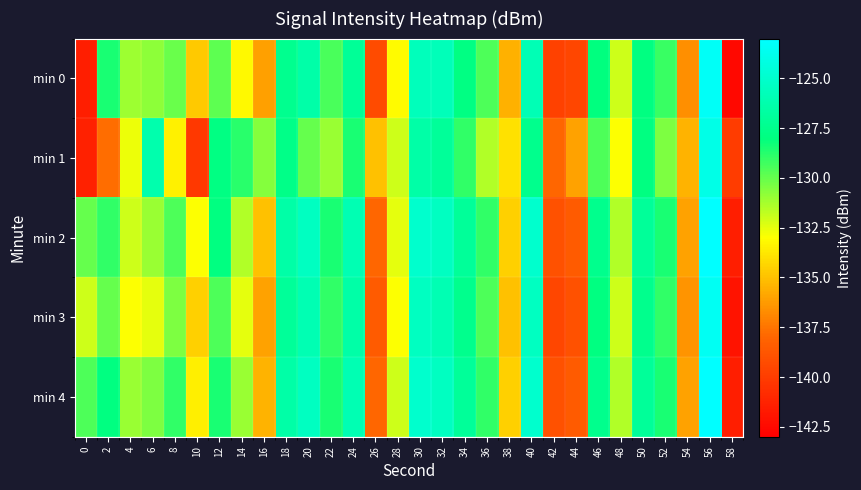

Reading right to left, what are all the values shown in this chart?

min 0: 58=-142.6	56=-123.4	54=-136.6	52=-129.1	50=-128.0	48=-132.1	46=-128.0	44=-139.5	42=-139.7	40=-125.9	38=-135.5	36=-129.5	34=-127.9	32=-125.7	30=-125.7	28=-133.1	26=-139.3	24=-127.1	22=-129.4	20=-126.4	18=-127.4	16=-136.1	14=-133.2	12=-129.8	10=-134.7	8=-130.1	6=-130.8	4=-131.1	2=-128.5	0=-141.5
min 1: 58=-140.0	56=-124.0	54=-135.5	52=-130.5	50=-128.0	48=-133.0	46=-129.5	44=-136.0	42=-138.0	40=-127.5	38=-134.0	36=-131.5	34=-129.0	32=-127.0	30=-126.5	28=-132.0	26=-135.0	24=-128.5	22=-131.0	20=-130.0	18=-127.6	16=-130.6	14=-128.8	12=-127.9	10=-140.2	8=-133.4	6=-126.2	4=-132.7	2=-137.7	0=-141.3
min 2: 58=-141.5	56=-123.0	54=-136.0	52=-128.5	50=-127.0	48=-131.5	46=-127.5	44=-138.5	42=-139.0	40=-125.0	38=-134.5	36=-129.0	34=-127.0	32=-125.5	30=-125.0	28=-132.5	26=-138.0	24=-126.0	22=-128.5	20=-125.5	18=-126.5	16=-135.0	14=-131.5	12=-128.0	10=-133.0	8=-129.5	6=-131.0	4=-132.0	2=-129.0	0=-130.0
min 3: 58=-142.0	56=-123.5	54=-136.5	52=-129.0	50=-127.5	48=-132.0	46=-128.0	44=-139.0	42=-139.5	40=-125.5	38=-135.0	36=-129.5	34=-127.5	32=-126.0	30=-125.5	28=-133.0	26=-138.5	24=-126.5	22=-129.0	20=-126.0	18=-127.0	16=-136.0	14=-132.5	12=-129.5	10=-134.5	8=-130.5	6=-132.5	4=-133.0	2=-130.0	0=-132.0
min 4: 58=-141.5	56=-123.0	54=-136.0	52=-128.5	50=-127.0	48=-131.5	46=-127.5	44=-138.5	42=-139.0	40=-125.0	38=-134.5	36=-129.0	34=-127.0	32=-125.5	30=-125.0	28=-132.0	26=-138.0	24=-126.0	22=-128.5	20=-125.5	18=-126.5	16=-135.5	14=-131.0	12=-128.5	10=-133.5	8=-129.0	6=-130.5	4=-131.0	2=-128.0	0=-129.5